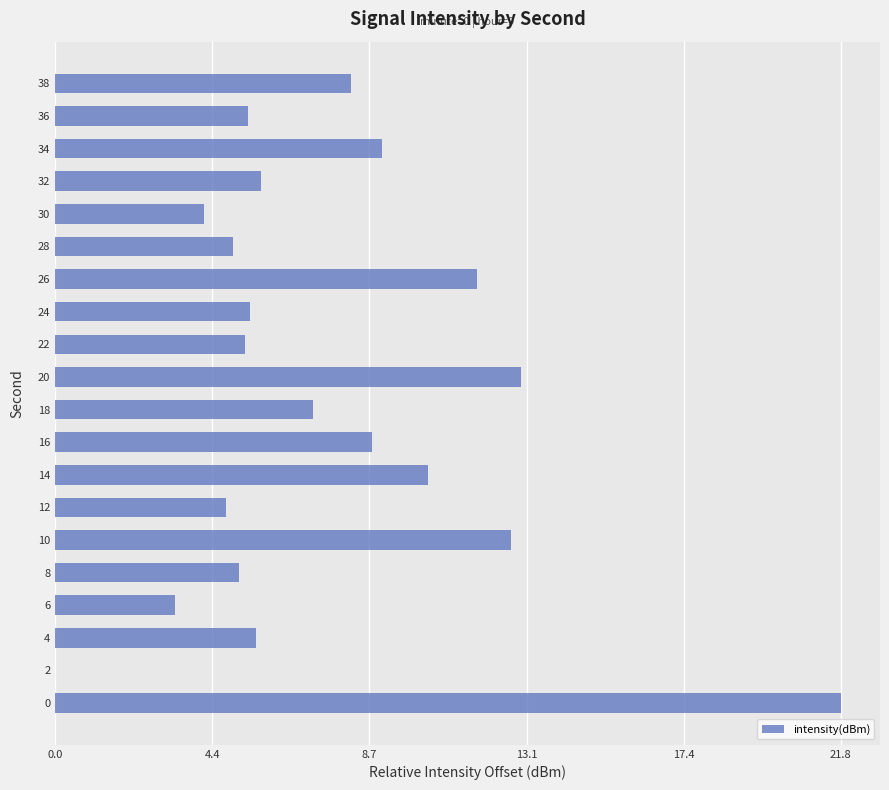

Approximately how many times larger is the value at 6 compared to 4?

0.6